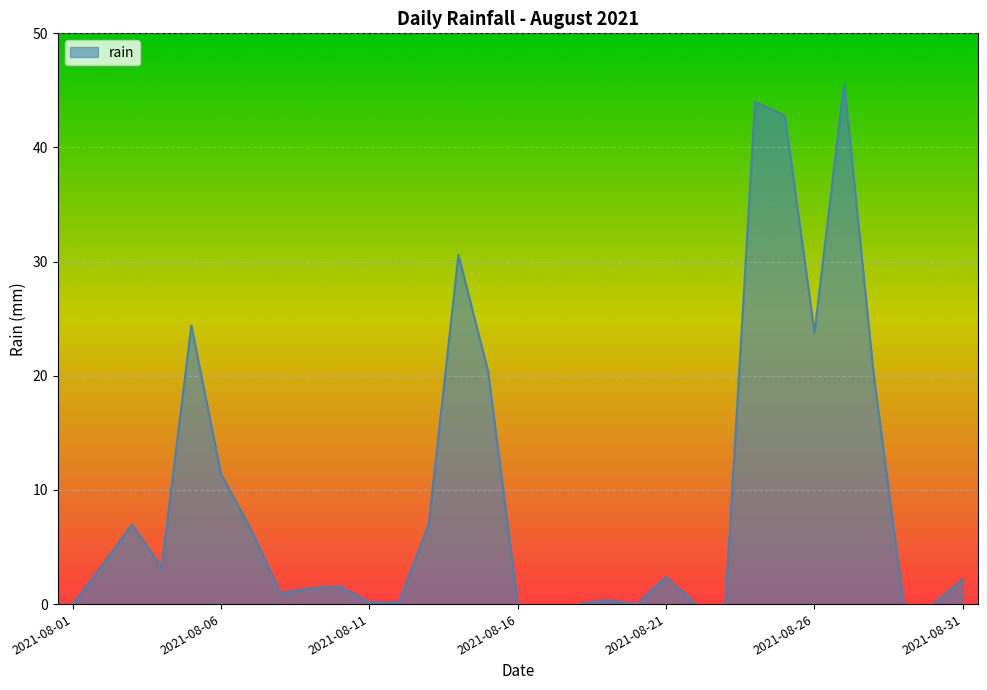

What is the difference between the maximum and minimum values?

45.6